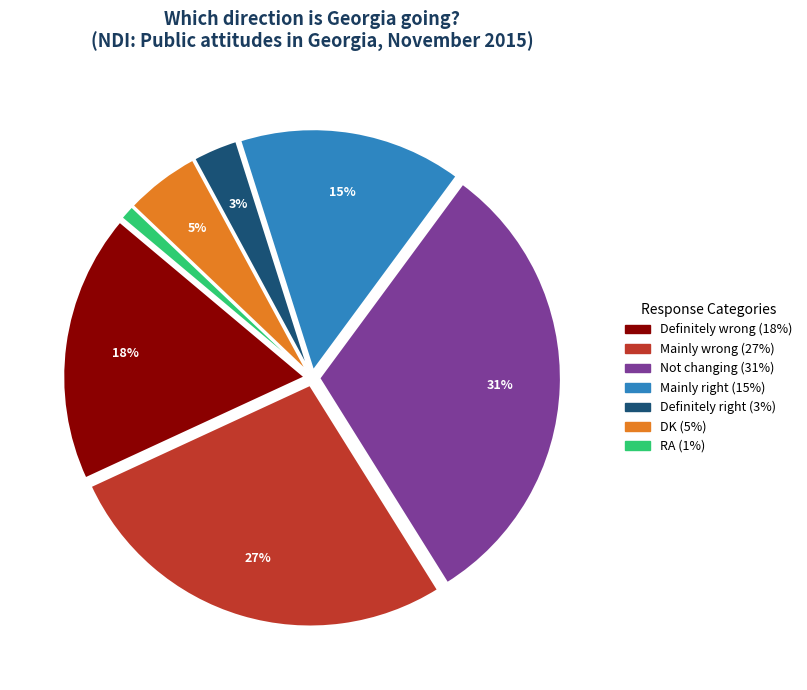

Is there a majority slice in this chart?

No